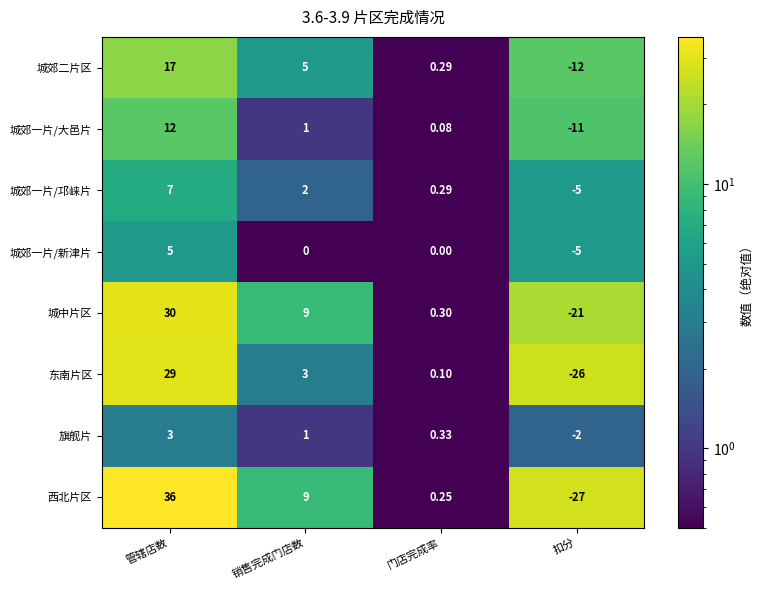

Is the value of 西北片区 at 扣分 greater than the value of 旗舰片 at 销售完成门店数?

No